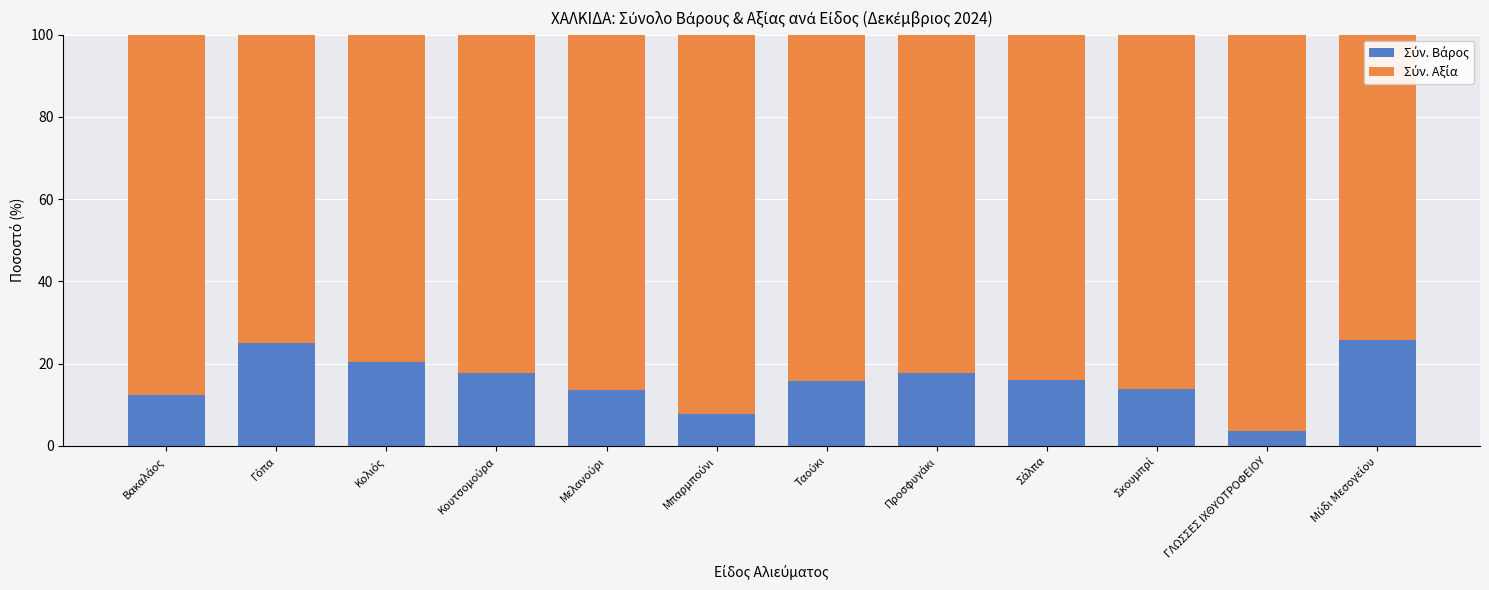

How many bars are there in total?

12